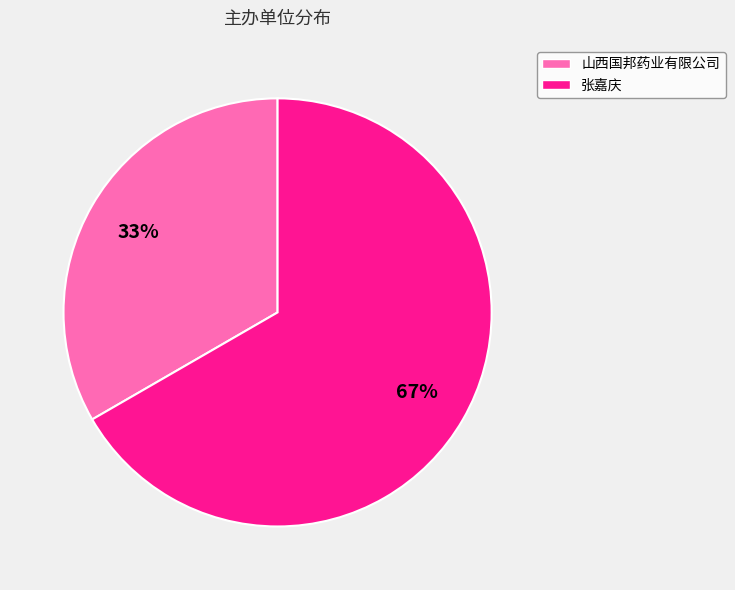

How many slices are in this pie chart?

2